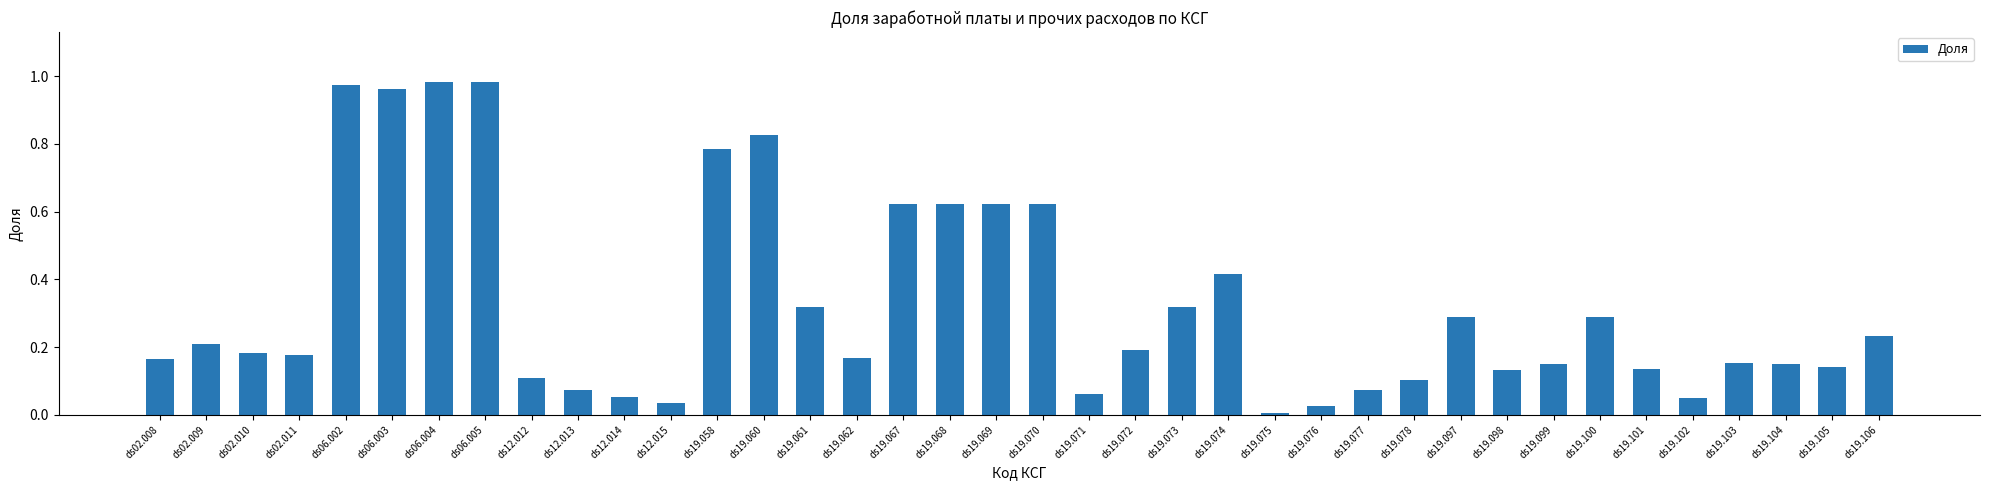

What position from the left is ds19.103?

35